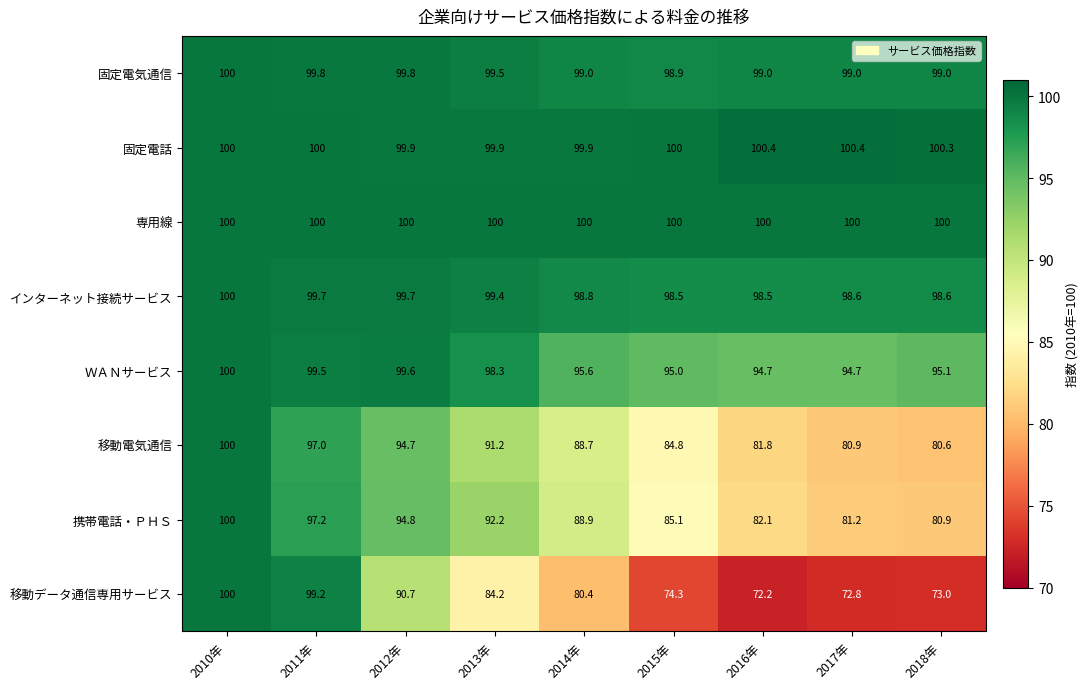

What is the average value of the 携帯電話・ＰＨＳ series?

89.2